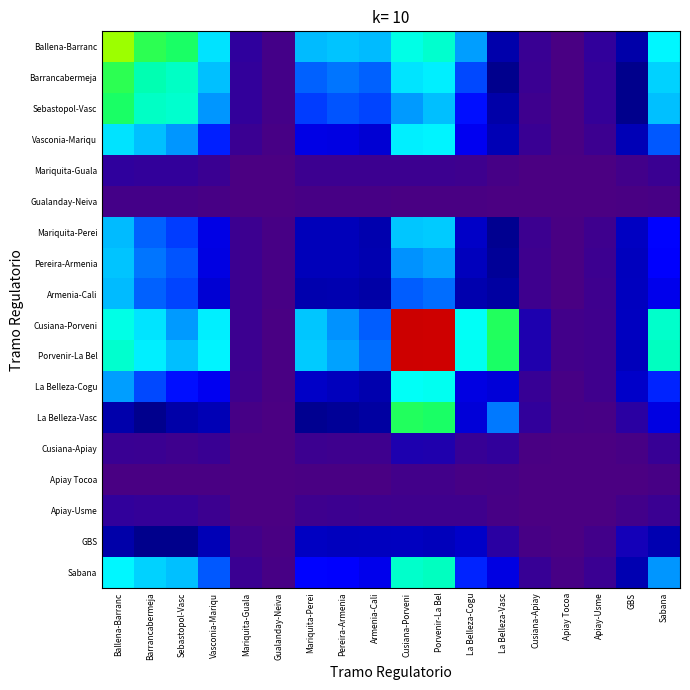

Reading left to right, what are all the values shown in this chart?

Ballena-Barranc: Ballena-Barranc=1.3	Barrancabermeja=1.2	Sebastopol-Vasc=1.2	Vasconia-Mariqu=0.9	Mariquita-Guala=0.1	Gualanday-Neiva=0.0	Mariquita-Perei=0.7	Pereira-Armenia=0.8	Armenia-Cali=0.7	Cusiana-Porveni=1.0	Porvenir-La Bel=1.0	La Belleza-Cogu=0.7	La Belleza-Vasc=0.4	Cusiana-Apiay=0.0	Apiay Tocoa=0.0	Apiay-Usme=0.1	GBS=0.4	Sabana=0.9
Barrancabermeja: Ballena-Barranc=1.2	Barrancabermeja=1.0	Sebastopol-Vasc=1.0	Vasconia-Mariqu=0.8	Mariquita-Guala=0.1	Gualanday-Neiva=0.0	Mariquita-Perei=0.7	Pereira-Armenia=0.7	Armenia-Cali=0.7	Cusiana-Porveni=0.9	Porvenir-La Bel=0.9	La Belleza-Cogu=0.6	La Belleza-Vasc=0.4	Cusiana-Apiay=0.0	Apiay Tocoa=0.0	Apiay-Usme=0.1	GBS=0.4	Sabana=0.8
Sebastopol-Vasc: Ballena-Barranc=1.2	Barrancabermeja=1.0	Sebastopol-Vasc=1.0	Vasconia-Mariqu=0.7	Mariquita-Guala=0.1	Gualanday-Neiva=0.0	Mariquita-Perei=0.6	Pereira-Armenia=0.6	Armenia-Cali=0.6	Cusiana-Porveni=0.7	Porvenir-La Bel=0.7	La Belleza-Cogu=0.6	La Belleza-Vasc=0.3	Cusiana-Apiay=0.0	Apiay Tocoa=0.0	Apiay-Usme=0.1	GBS=0.4	Sabana=0.8
Vasconia-Mariqu: Ballena-Barranc=0.9	Barrancabermeja=0.8	Sebastopol-Vasc=0.7	Vasconia-Mariqu=0.6	Mariquita-Guala=0.0	Gualanday-Neiva=0.0	Mariquita-Perei=0.5	Pereira-Armenia=0.5	Armenia-Cali=0.5	Cusiana-Porveni=0.9	Porvenir-La Bel=0.9	La Belleza-Cogu=0.5	La Belleza-Vasc=0.4	Cusiana-Apiay=0.0	Apiay Tocoa=0.0	Apiay-Usme=0.0	GBS=0.3	Sabana=0.6
Mariquita-Guala: Ballena-Barranc=0.1	Barrancabermeja=0.1	Sebastopol-Vasc=0.1	Vasconia-Mariqu=0.0	Mariquita-Guala=0.0	Gualanday-Neiva=0.0	Mariquita-Perei=0.0	Pereira-Armenia=0.0	Armenia-Cali=0.0	Cusiana-Porveni=0.0	Porvenir-La Bel=0.0	La Belleza-Cogu=0.0	La Belleza-Vasc=0.0	Cusiana-Apiay=0.0	Apiay Tocoa=0.0	Apiay-Usme=0.0	GBS=0.0	Sabana=0.0
Gualanday-Neiva: Ballena-Barranc=0.0	Barrancabermeja=0.0	Sebastopol-Vasc=0.0	Vasconia-Mariqu=0.0	Mariquita-Guala=0.0	Gualanday-Neiva=0.0	Mariquita-Perei=0.0	Pereira-Armenia=0.0	Armenia-Cali=0.0	Cusiana-Porveni=0.0	Porvenir-La Bel=0.0	La Belleza-Cogu=0.0	La Belleza-Vasc=0.0	Cusiana-Apiay=0.0	Apiay Tocoa=0.0	Apiay-Usme=0.0	GBS=0.0	Sabana=0.0
Mariquita-Perei: Ballena-Barranc=0.7	Barrancabermeja=0.7	Sebastopol-Vasc=0.6	Vasconia-Mariqu=0.5	Mariquita-Guala=0.0	Gualanday-Neiva=0.0	Mariquita-Perei=0.5	Pereira-Armenia=0.4	Armenia-Cali=0.4	Cusiana-Porveni=0.8	Porvenir-La Bel=0.8	La Belleza-Cogu=0.5	La Belleza-Vasc=0.4	Cusiana-Apiay=0.0	Apiay Tocoa=0.0	Apiay-Usme=0.0	GBS=0.2	Sabana=0.6
Pereira-Armenia: Ballena-Barranc=0.8	Barrancabermeja=0.7	Sebastopol-Vasc=0.6	Vasconia-Mariqu=0.5	Mariquita-Guala=0.0	Gualanday-Neiva=0.0	Mariquita-Perei=0.4	Pereira-Armenia=0.5	Armenia-Cali=0.4	Cusiana-Porveni=0.7	Porvenir-La Bel=0.7	La Belleza-Cogu=0.5	La Belleza-Vasc=0.3	Cusiana-Apiay=0.0	Apiay Tocoa=0.0	Apiay-Usme=0.0	GBS=0.2	Sabana=0.6
Armenia-Cali: Ballena-Barranc=0.7	Barrancabermeja=0.7	Sebastopol-Vasc=0.6	Vasconia-Mariqu=0.5	Mariquita-Guala=0.0	Gualanday-Neiva=0.0	Mariquita-Perei=0.4	Pereira-Armenia=0.4	Armenia-Cali=0.4	Cusiana-Porveni=0.7	Porvenir-La Bel=0.7	La Belleza-Cogu=0.4	La Belleza-Vasc=0.3	Cusiana-Apiay=0.0	Apiay Tocoa=0.0	Apiay-Usme=0.0	GBS=0.2	Sabana=0.5
Cusiana-Porveni: Ballena-Barranc=1.0	Barrancabermeja=0.9	Sebastopol-Vasc=0.7	Vasconia-Mariqu=0.9	Mariquita-Guala=0.0	Gualanday-Neiva=0.0	Mariquita-Perei=0.8	Pereira-Armenia=0.7	Armenia-Cali=0.7	Cusiana-Porveni=2.1	Porvenir-La Bel=2.0	La Belleza-Cogu=0.9	La Belleza-Vasc=1.2	Cusiana-Apiay=0.1	Apiay Tocoa=0.0	Apiay-Usme=0.0	GBS=0.2	Sabana=1.0
Porvenir-La Bel: Ballena-Barranc=1.0	Barrancabermeja=0.9	Sebastopol-Vasc=0.7	Vasconia-Mariqu=0.9	Mariquita-Guala=0.0	Gualanday-Neiva=0.0	Mariquita-Perei=0.8	Pereira-Armenia=0.7	Armenia-Cali=0.7	Cusiana-Porveni=2.0	Porvenir-La Bel=2.0	La Belleza-Cogu=1.0	La Belleza-Vasc=1.2	Cusiana-Apiay=0.1	Apiay Tocoa=0.0	Apiay-Usme=0.0	GBS=0.2	Sabana=1.0
La Belleza-Cogu: Ballena-Barranc=0.7	Barrancabermeja=0.6	Sebastopol-Vasc=0.6	Vasconia-Mariqu=0.5	Mariquita-Guala=0.0	Gualanday-Neiva=0.0	Mariquita-Perei=0.5	Pereira-Armenia=0.5	Armenia-Cali=0.4	Cusiana-Porveni=0.9	Porvenir-La Bel=1.0	La Belleza-Cogu=0.5	La Belleza-Vasc=0.5	Cusiana-Apiay=0.0	Apiay Tocoa=0.0	Apiay-Usme=0.0	GBS=0.2	Sabana=0.6
La Belleza-Vasc: Ballena-Barranc=0.4	Barrancabermeja=0.4	Sebastopol-Vasc=0.3	Vasconia-Mariqu=0.4	Mariquita-Guala=0.0	Gualanday-Neiva=0.0	Mariquita-Perei=0.4	Pereira-Armenia=0.3	Armenia-Cali=0.3	Cusiana-Porveni=1.2	Porvenir-La Bel=1.2	La Belleza-Cogu=0.5	La Belleza-Vasc=0.7	Cusiana-Apiay=0.1	Apiay Tocoa=0.0	Apiay-Usme=0.0	GBS=0.1	Sabana=0.5
Cusiana-Apiay: Ballena-Barranc=0.0	Barrancabermeja=0.0	Sebastopol-Vasc=0.0	Vasconia-Mariqu=0.0	Mariquita-Guala=0.0	Gualanday-Neiva=0.0	Mariquita-Perei=0.0	Pereira-Armenia=0.0	Armenia-Cali=0.0	Cusiana-Porveni=0.1	Porvenir-La Bel=0.1	La Belleza-Cogu=0.0	La Belleza-Vasc=0.1	Cusiana-Apiay=0.0	Apiay Tocoa=0.0	Apiay-Usme=0.0	GBS=0.0	Sabana=0.1
Apiay Tocoa: Ballena-Barranc=0.0	Barrancabermeja=0.0	Sebastopol-Vasc=0.0	Vasconia-Mariqu=0.0	Mariquita-Guala=0.0	Gualanday-Neiva=0.0	Mariquita-Perei=0.0	Pereira-Armenia=0.0	Armenia-Cali=0.0	Cusiana-Porveni=0.0	Porvenir-La Bel=0.0	La Belleza-Cogu=0.0	La Belleza-Vasc=0.0	Cusiana-Apiay=0.0	Apiay Tocoa=0.0	Apiay-Usme=0.0	GBS=0.0	Sabana=0.0
Apiay-Usme: Ballena-Barranc=0.1	Barrancabermeja=0.1	Sebastopol-Vasc=0.1	Vasconia-Mariqu=0.0	Mariquita-Guala=0.0	Gualanday-Neiva=0.0	Mariquita-Perei=0.0	Pereira-Armenia=0.0	Armenia-Cali=0.0	Cusiana-Porveni=0.0	Porvenir-La Bel=0.0	La Belleza-Cogu=0.0	La Belleza-Vasc=0.0	Cusiana-Apiay=0.0	Apiay Tocoa=0.0	Apiay-Usme=0.0	GBS=0.0	Sabana=0.0
GBS: Ballena-Barranc=0.4	Barrancabermeja=0.4	Sebastopol-Vasc=0.4	Vasconia-Mariqu=0.3	Mariquita-Guala=0.0	Gualanday-Neiva=0.0	Mariquita-Perei=0.2	Pereira-Armenia=0.2	Armenia-Cali=0.2	Cusiana-Porveni=0.2	Porvenir-La Bel=0.2	La Belleza-Cogu=0.2	La Belleza-Vasc=0.1	Cusiana-Apiay=0.0	Apiay Tocoa=0.0	Apiay-Usme=0.0	GBS=0.1	Sabana=0.3
Sabana: Ballena-Barranc=0.9	Barrancabermeja=0.8	Sebastopol-Vasc=0.8	Vasconia-Mariqu=0.6	Mariquita-Guala=0.0	Gualanday-Neiva=0.0	Mariquita-Perei=0.6	Pereira-Armenia=0.6	Armenia-Cali=0.5	Cusiana-Porveni=1.0	Porvenir-La Bel=1.0	La Belleza-Cogu=0.6	La Belleza-Vasc=0.5	Cusiana-Apiay=0.1	Apiay Tocoa=0.0	Apiay-Usme=0.0	GBS=0.3	Sabana=0.7